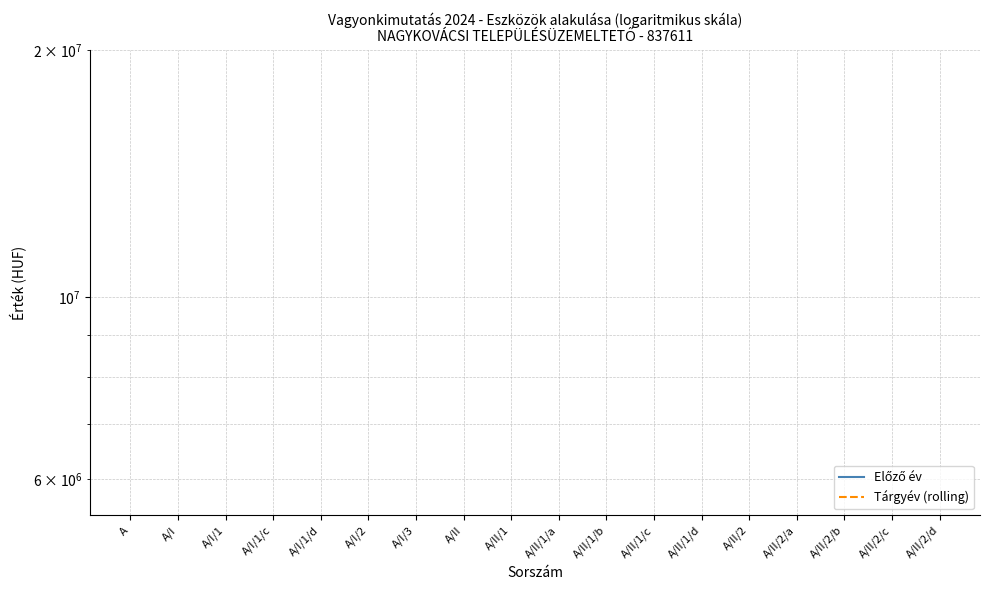

What is the minimum value shown in the chart?

5751851.0